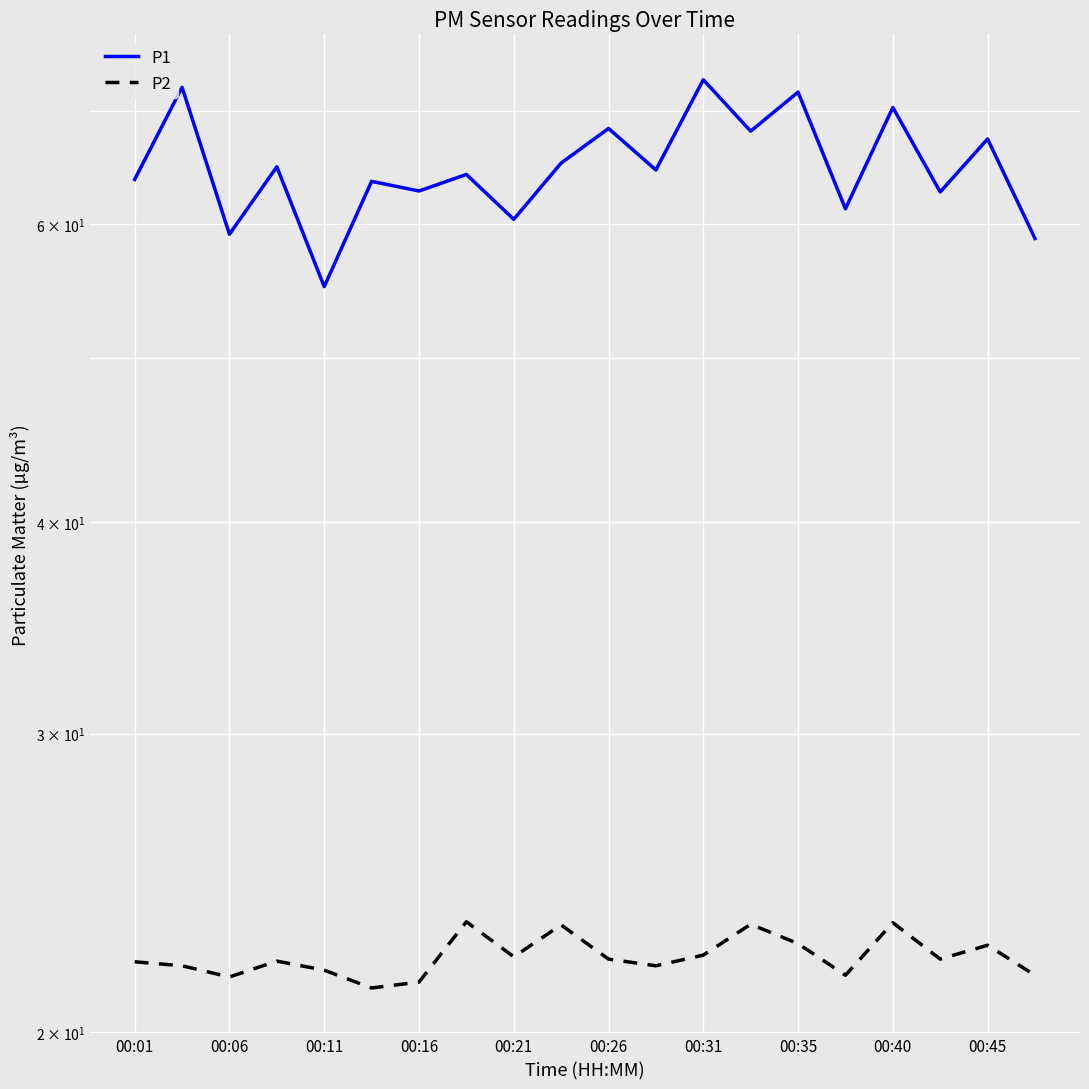

How many data points in P1 are less than 64?

9